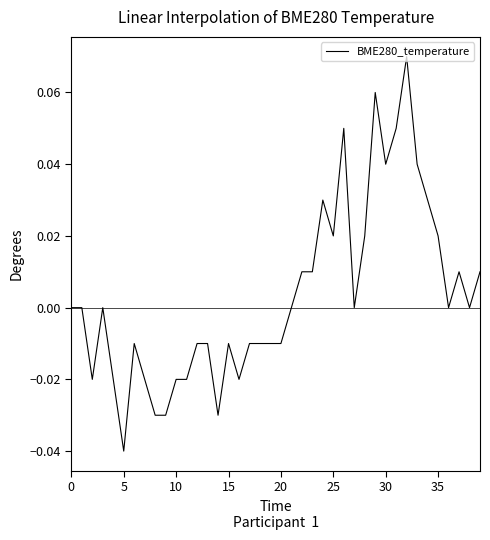

Does the chart have visible grid lines?

No